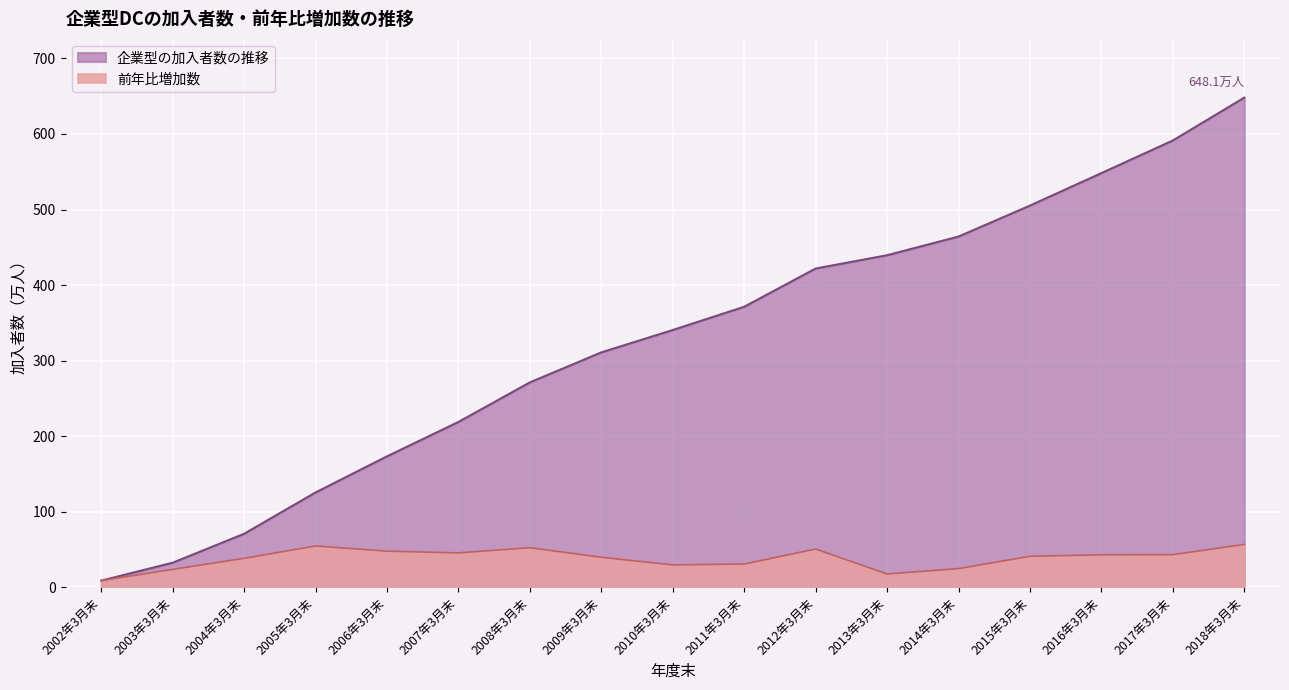

Count the number of categories in the chart.

17